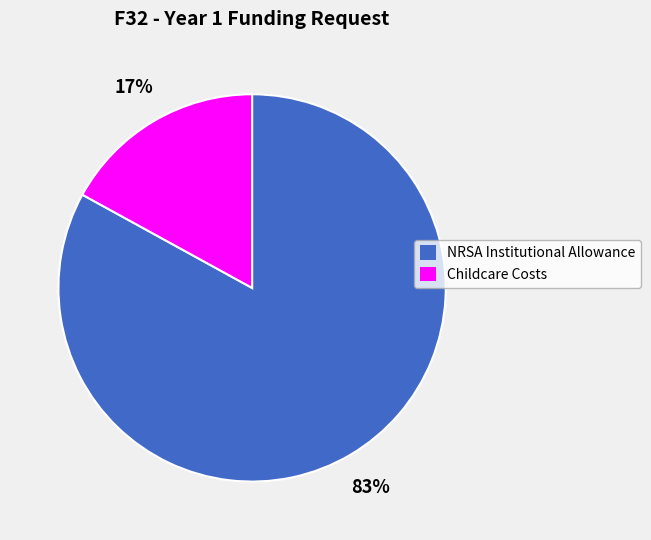

What is the ratio of the value at Childcare Costs to the value at NRSA Institutional Allowance?

0.2